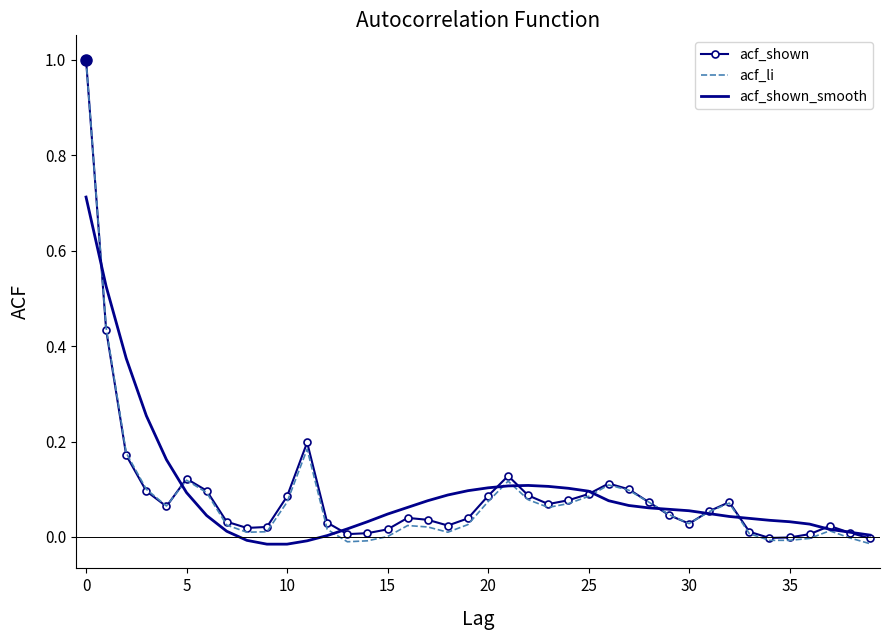

How many series are shown in this chart?

3